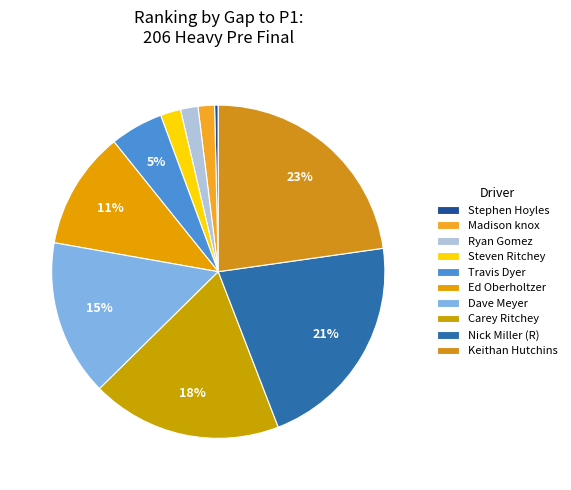

Which category has the smallest portion of the pie?

Stephen Hoyles